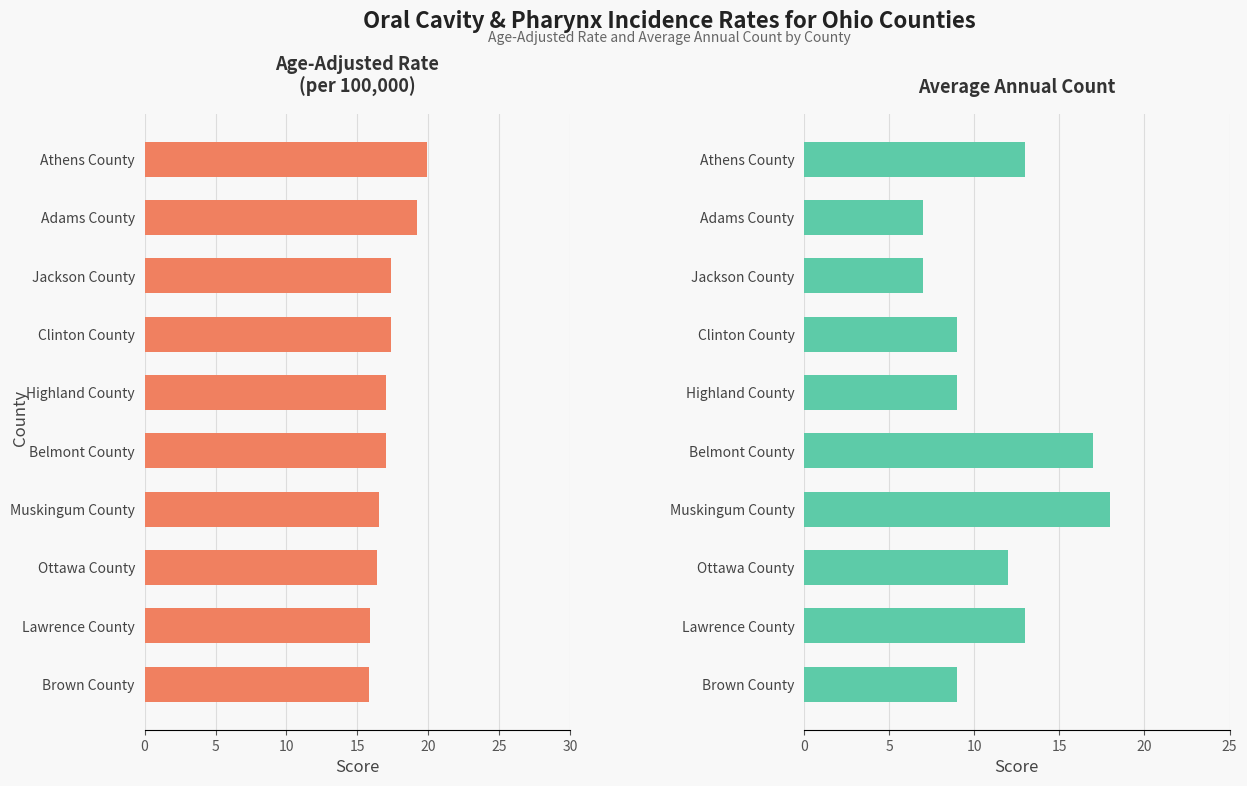

True or false: Average Annual Count has a value of 29.5 at Muskingum County.

False